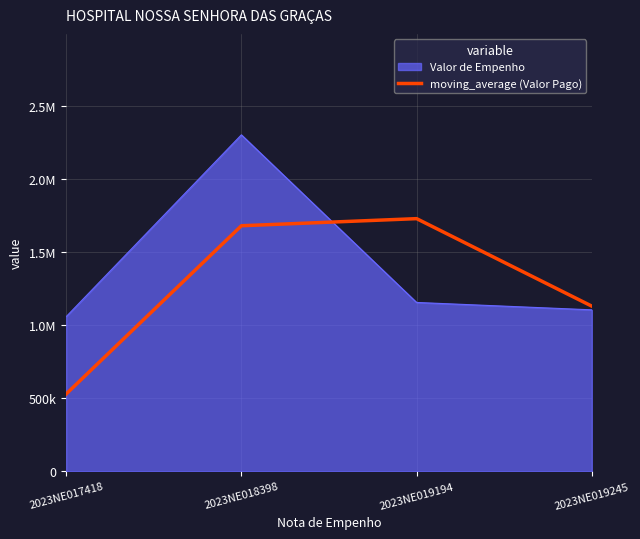

Is this an area chart (filled region under the line)?

Yes